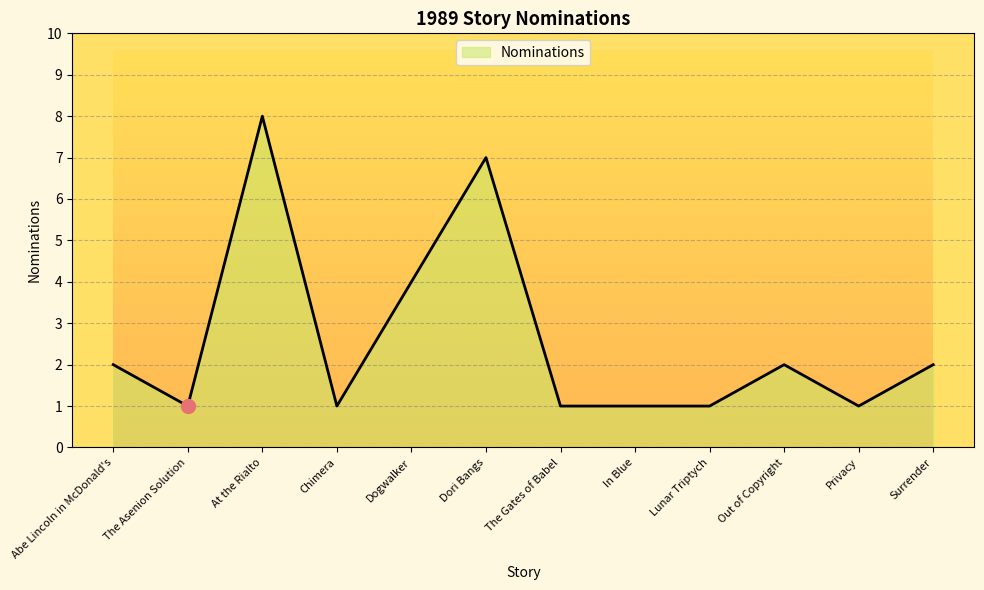

Reading right to left, extract all data points from this chart.

2	1	2	1	1	1	7	4	1	8	1	2